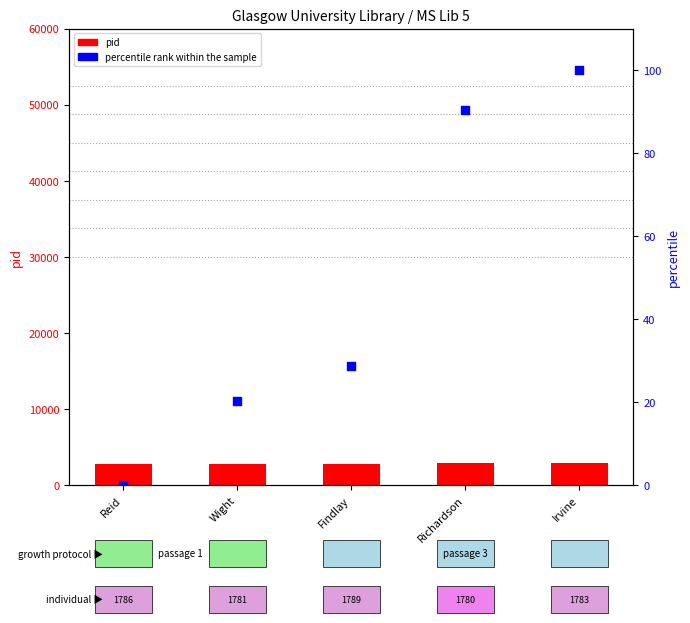

At how many categories does at least one series exceed 2402?

5